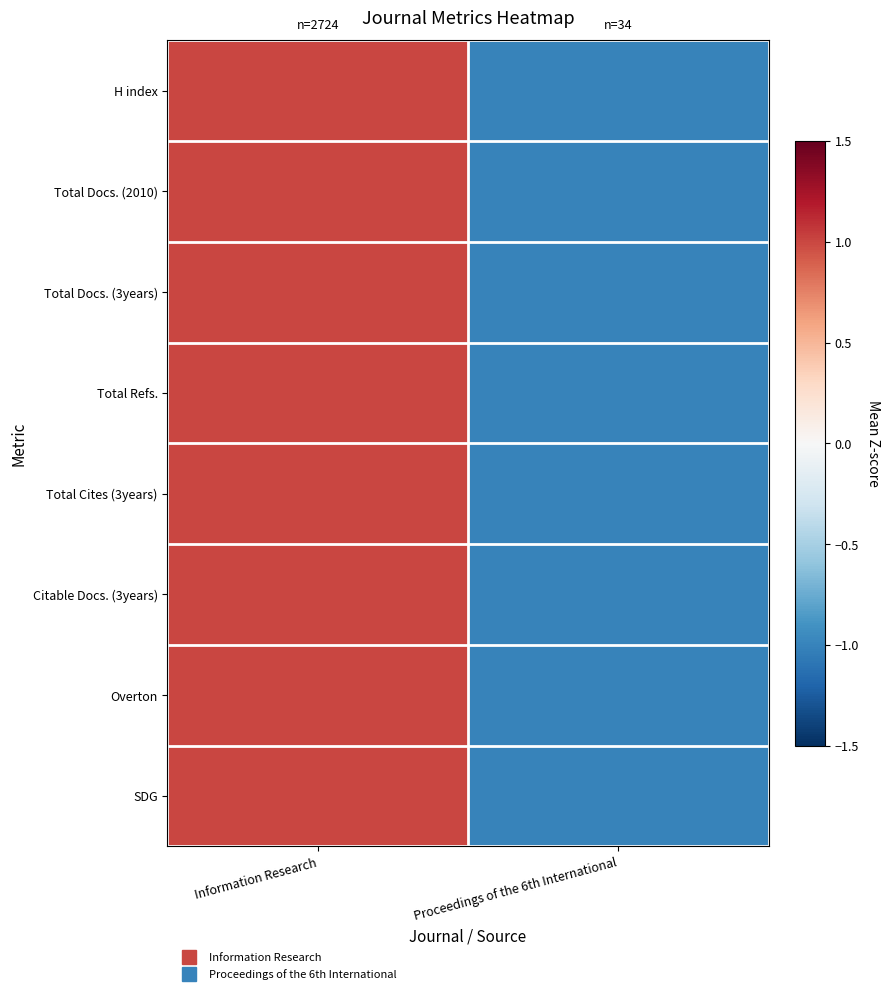

Reading left to right, what are all the values shown in this chart?

H index: Information Research=1	Proceedings of the 6th International=-1
Total Docs. (2010): Information Research=1	Proceedings of the 6th International=-1
Total Docs. (3years): Information Research=1	Proceedings of the 6th International=-1
Total Refs.: Information Research=1	Proceedings of the 6th International=-1
Total Cites (3years): Information Research=1	Proceedings of the 6th International=-1
Citable Docs. (3years): Information Research=1	Proceedings of the 6th International=-1
Overton: Information Research=1	Proceedings of the 6th International=-1
SDG: Information Research=1	Proceedings of the 6th International=-1